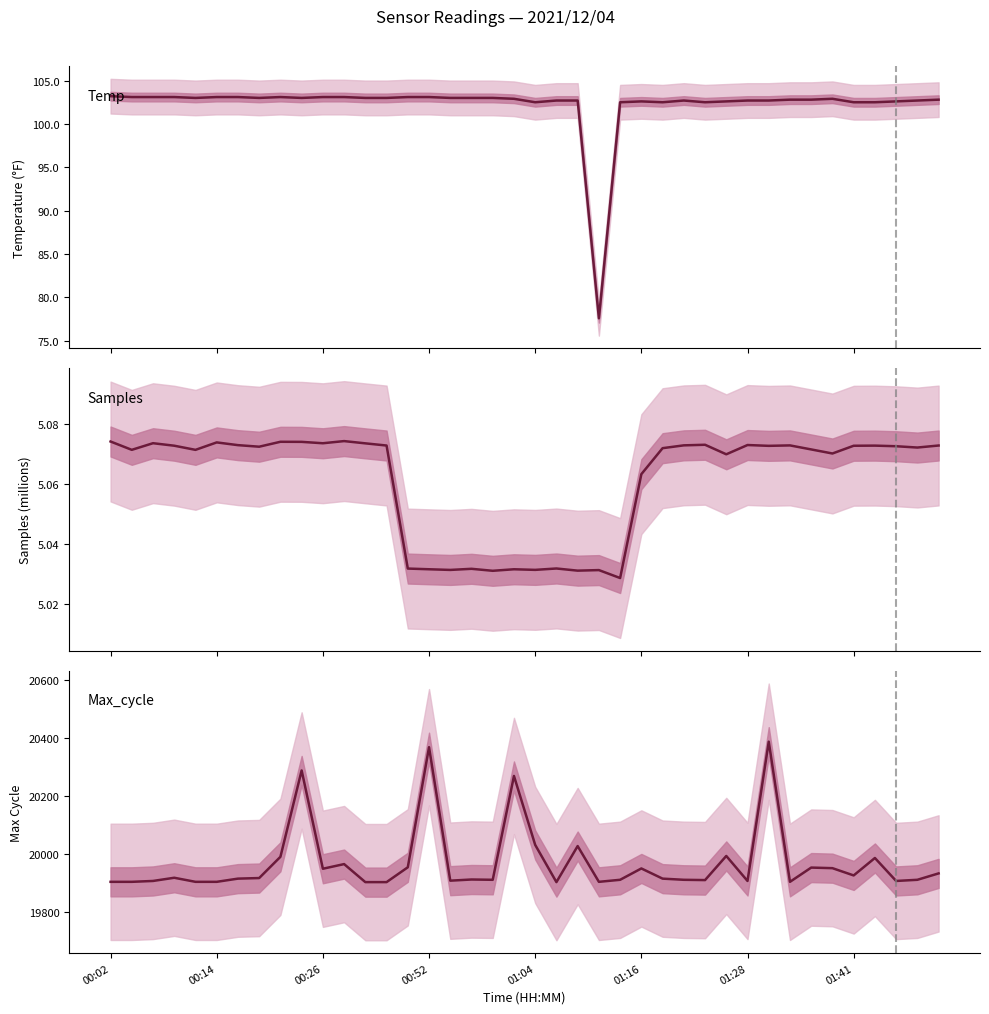

Does the chart have visible grid lines?

No